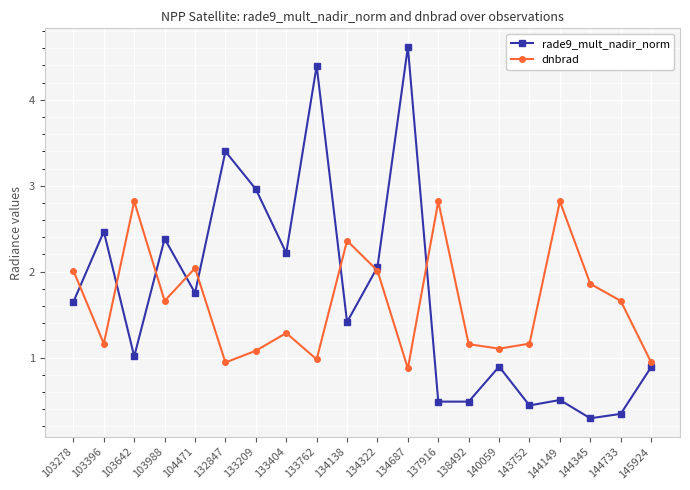

What is the value of the rade9_mult_nadir_norm point at the 7th from the left?

3.0